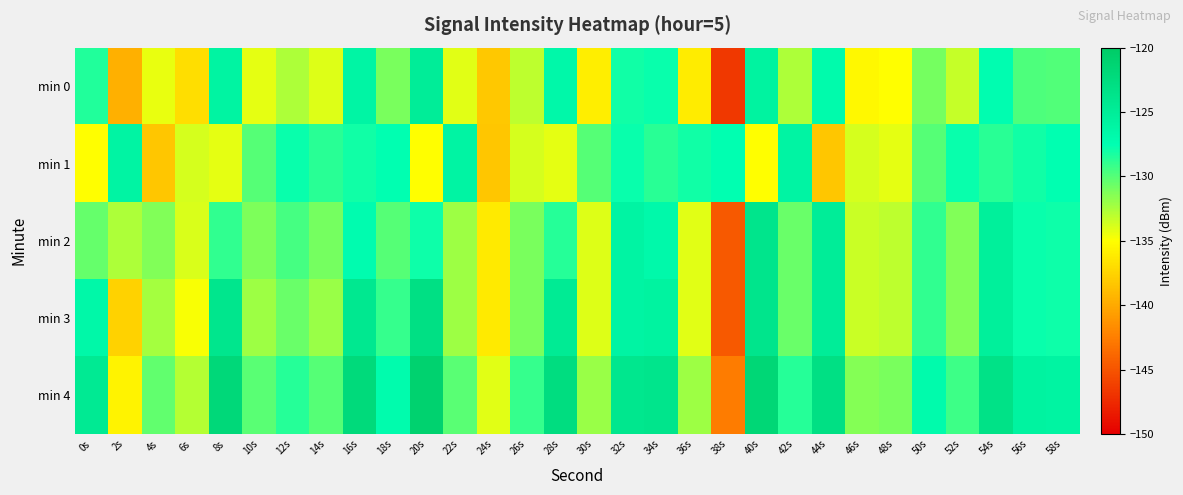

At 34s, list the series in order from largest to smallest.

min 4, min 3, min 2, min 0, min 1